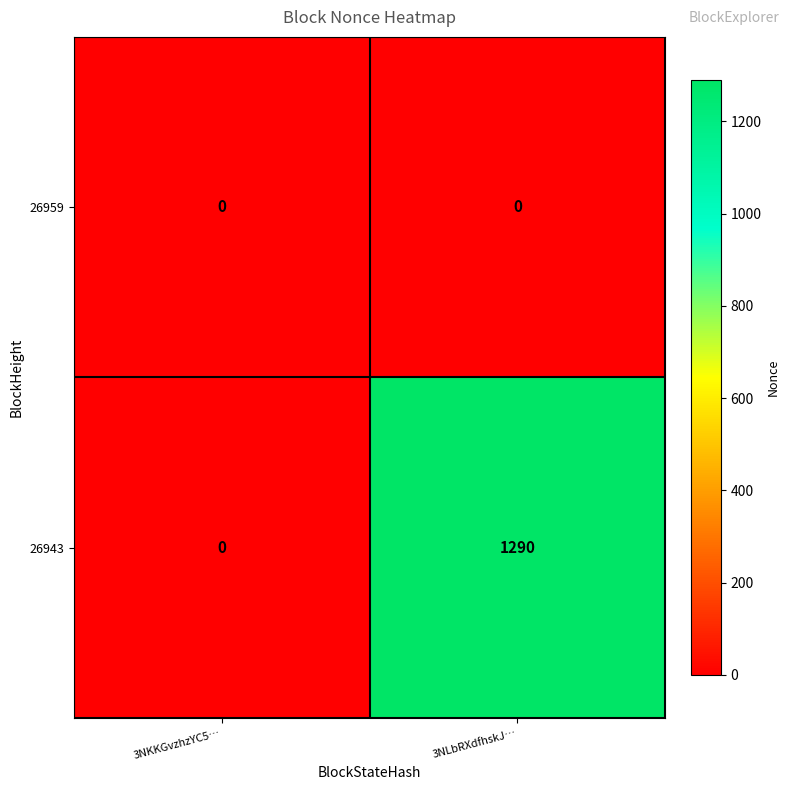

The 26943 series shows 2156 at 3NLbRXdfhskJ…. True or false?

False